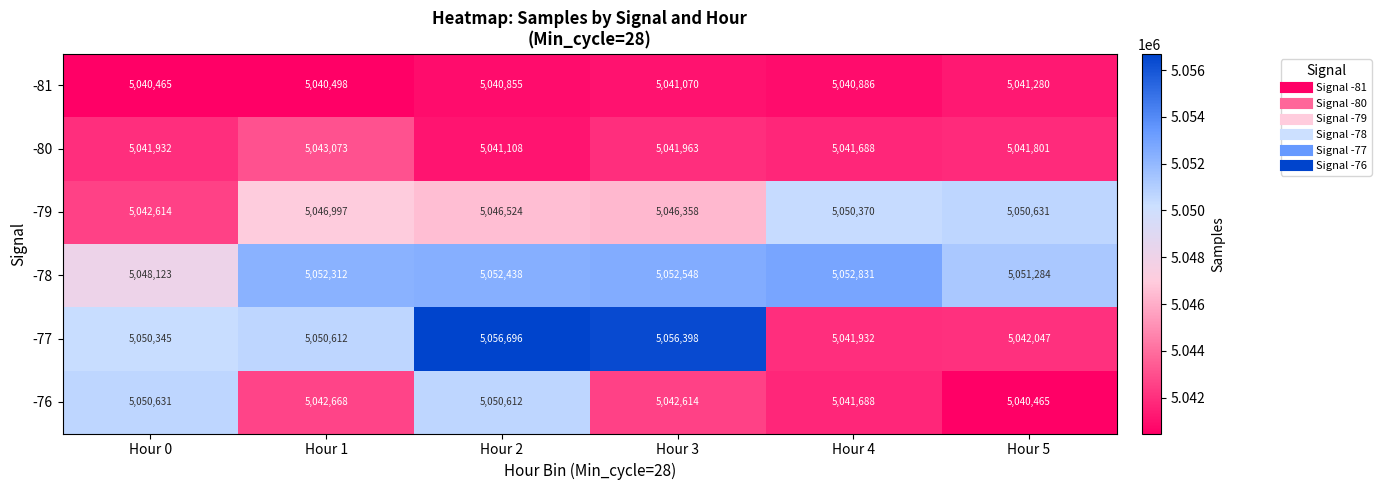

True or false: -78 has a value of 5052548 at Hour 3.

True